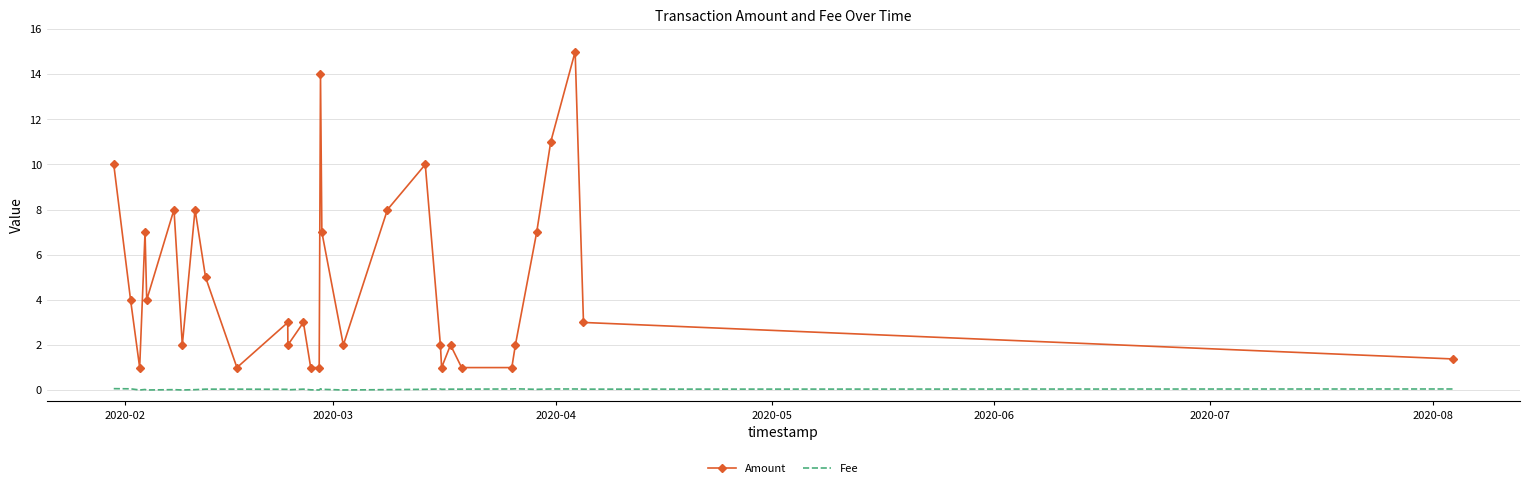

Which series has the widest spread of values?

Amount